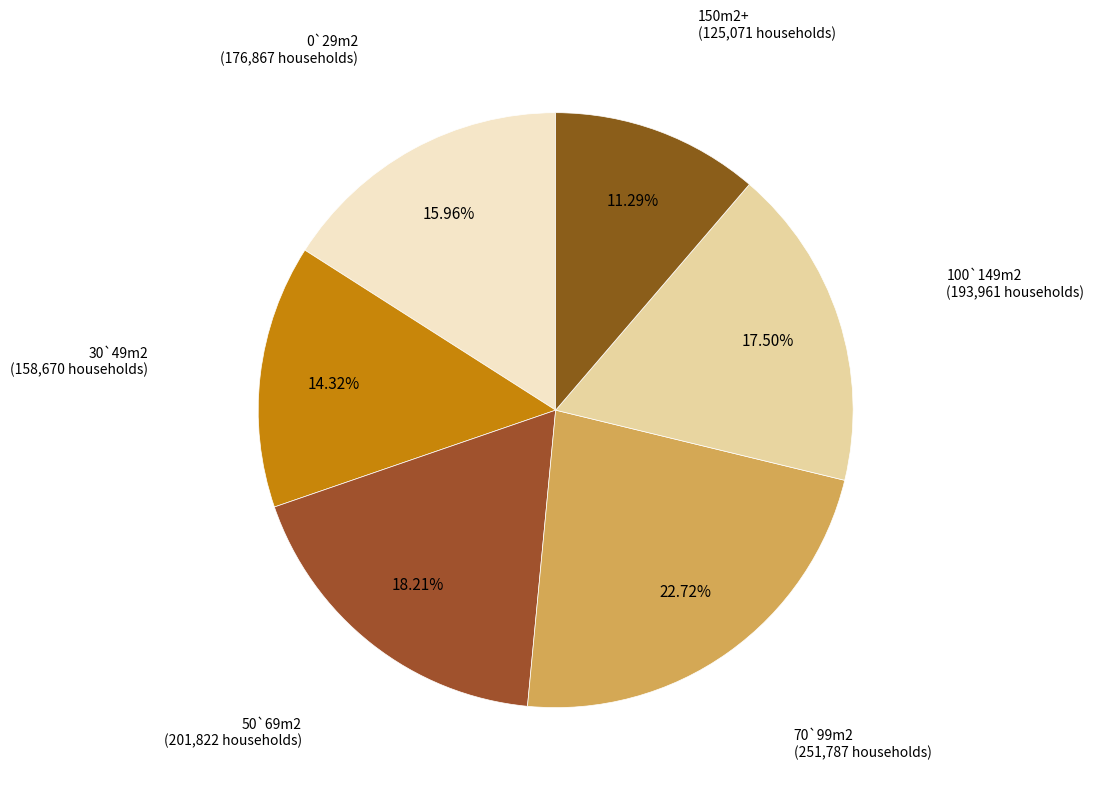

To the nearest percent, what is the difference between the 50`69m2 and 150m2+ slice percentages?

7%